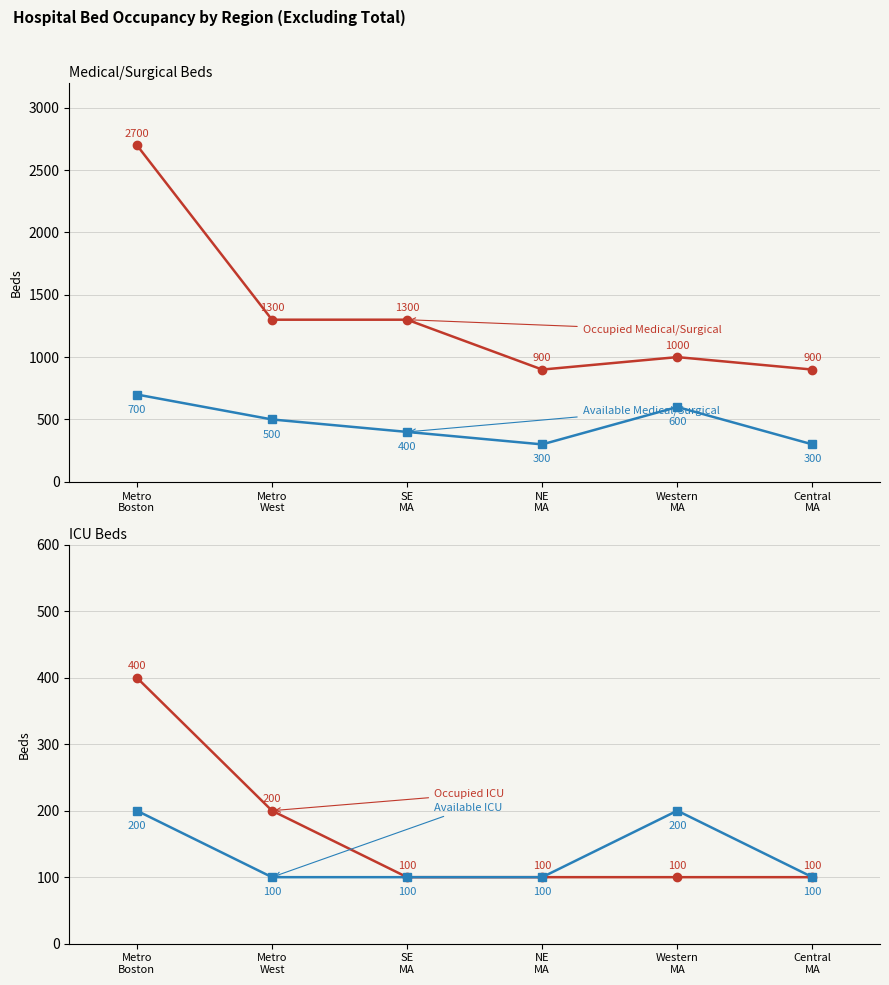

True or false: Available ICU and Available Medical/Surgical intersect in this chart.

False